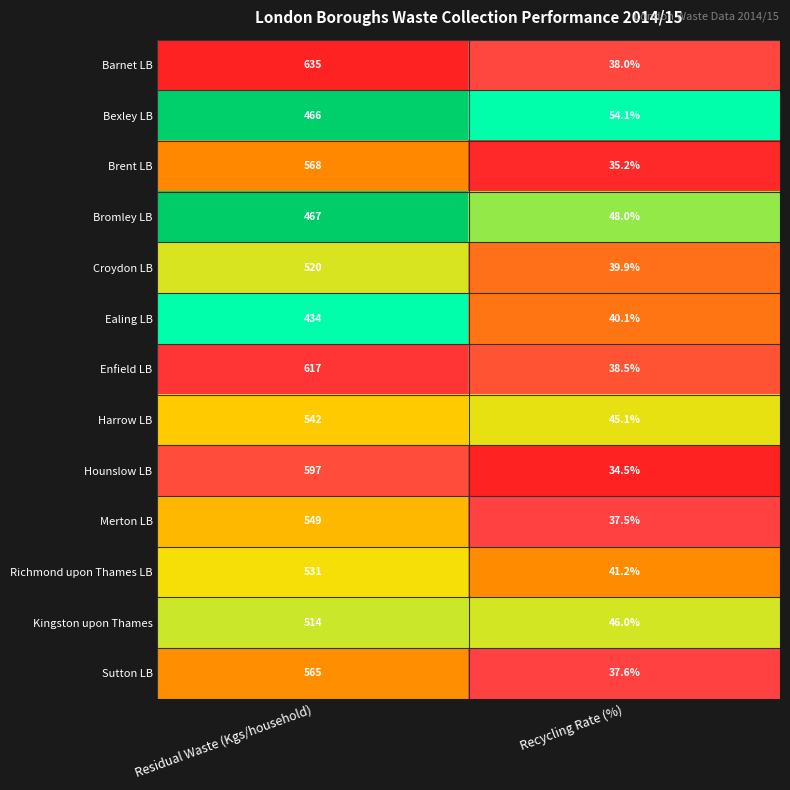

What is the sum of all Bexley LB values?

520.1